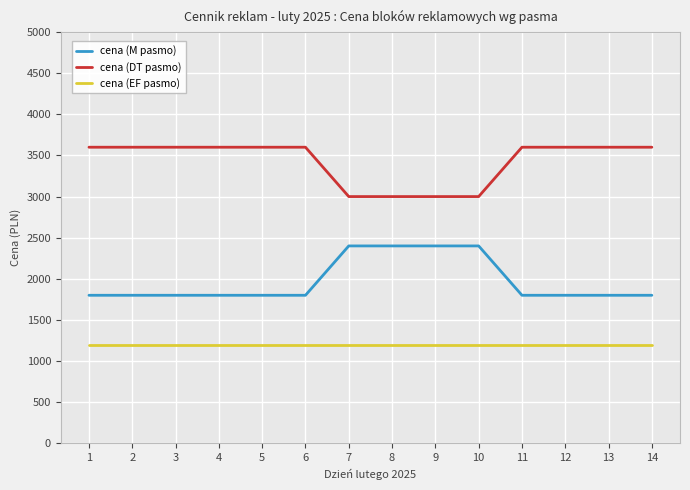

How many cena (M pasmo) values are between 1800 and 2400?

14